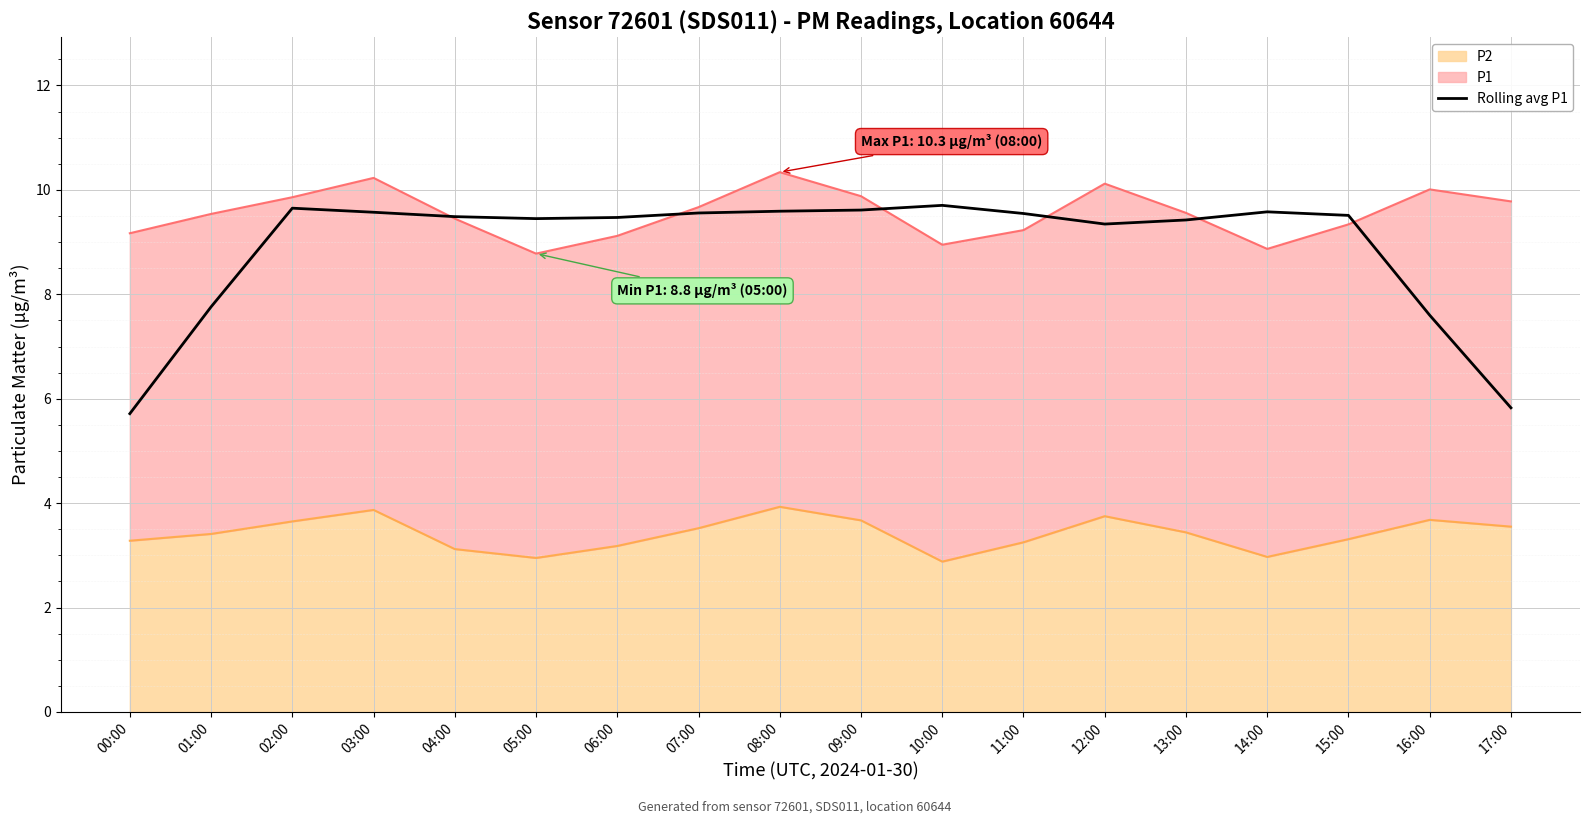

Is it true that the value at 11:00 is 9.5?

True